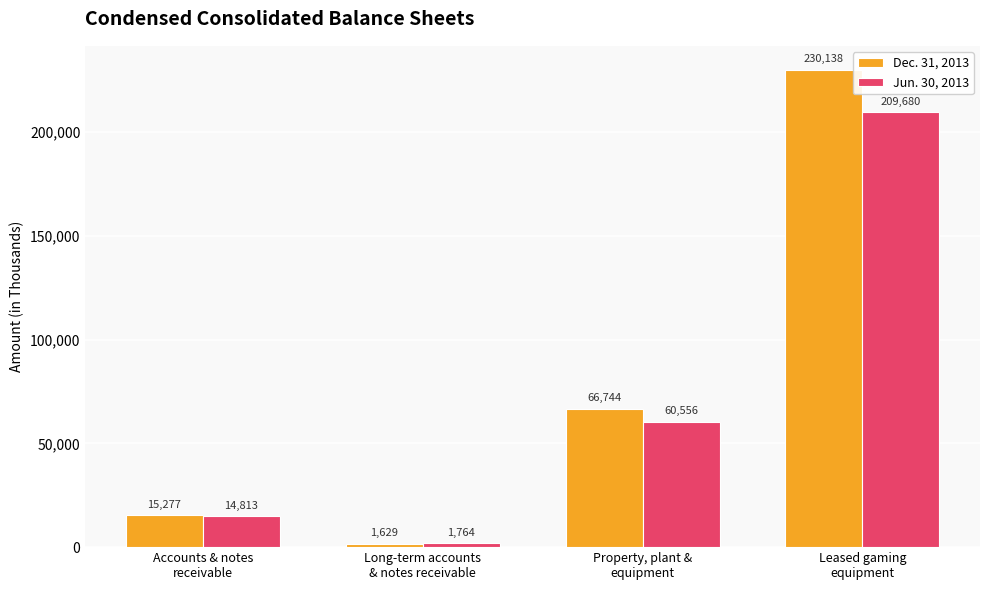

Reading left to right, transcribe all the data shown in this chart.

Dec. 31, 2013: Accounts & notes
receivable=15277	Long-term accounts
& notes receivable=1629	Property, plant &
equipment=66744	Leased gaming
equipment=230138
Jun. 30, 2013: Accounts & notes
receivable=14813	Long-term accounts
& notes receivable=1764	Property, plant &
equipment=60556	Leased gaming
equipment=209680